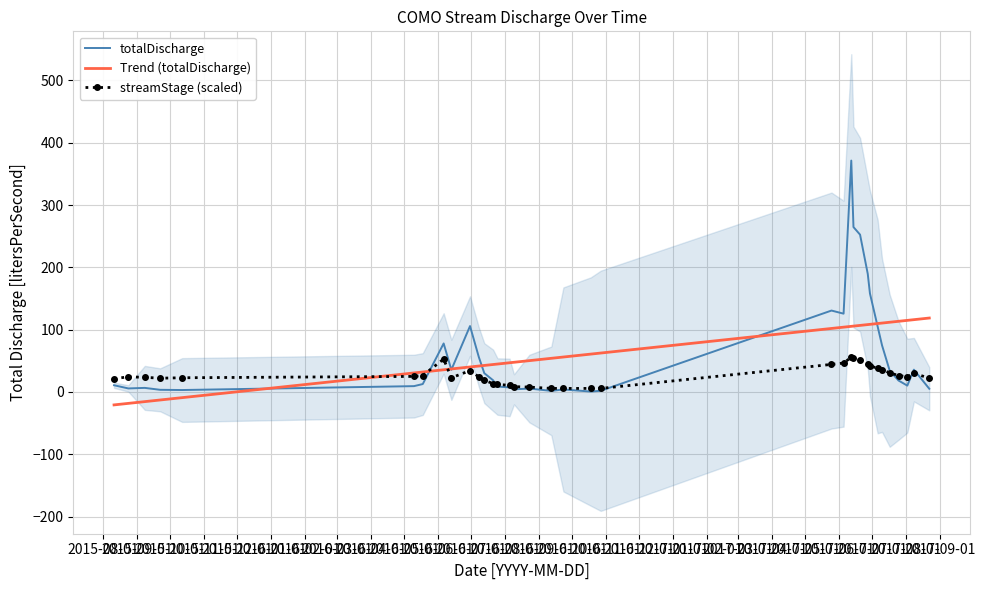

Count the number of data series in this chart.

3